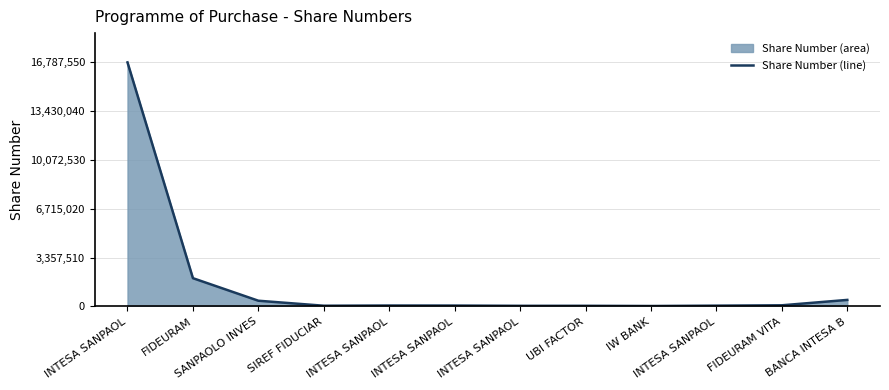

Reading right to left, extract all data points from this chart.

450000	79350	54623	30000	44141	42710	60693	63390	49453	393458	1944632	16787550